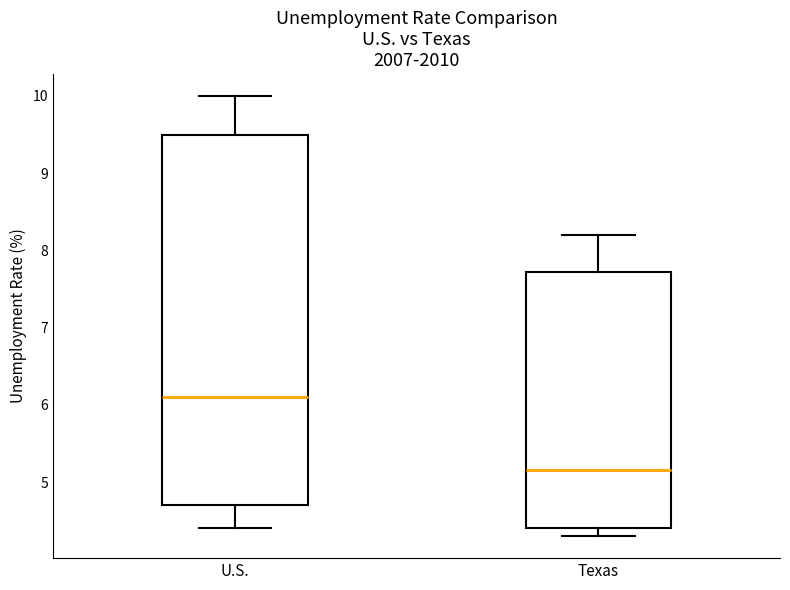

Which box is the tallest, from its lower edge to its upper edge?

U.S.